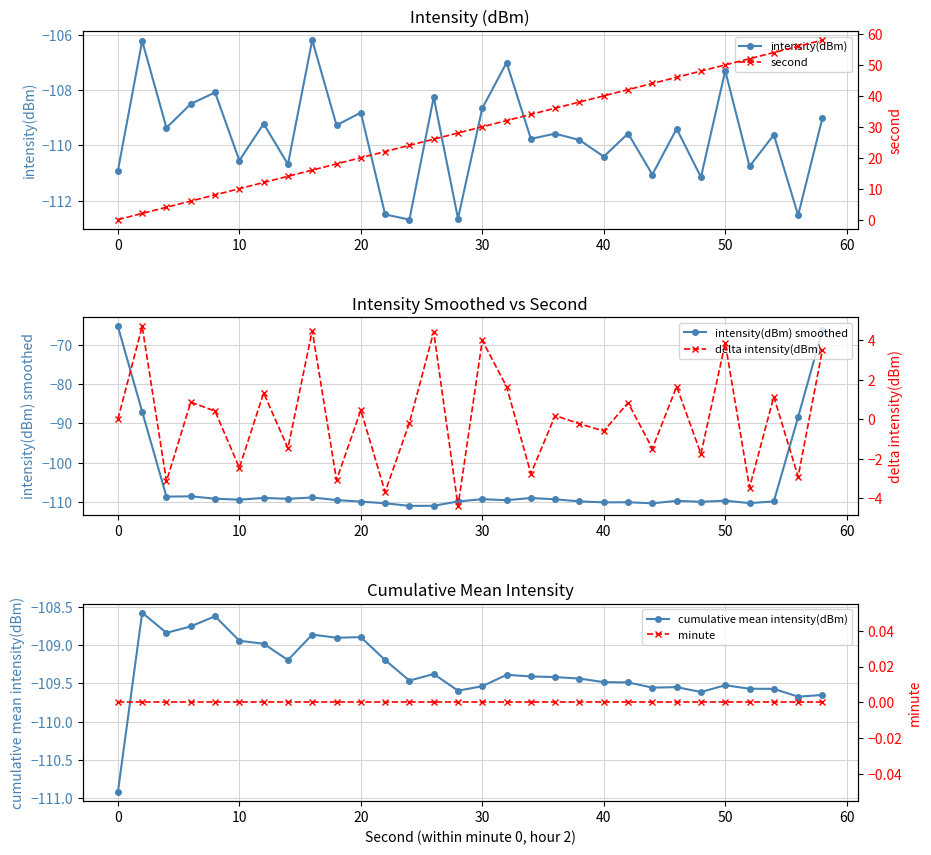

The value of intensity(dBm) smoothed at 10 is -153.1. True or false?

False